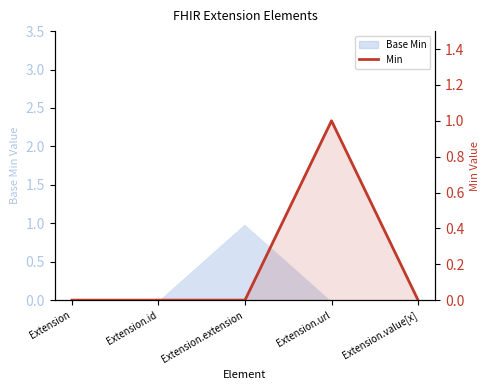

How many values are between 0 and 1?

5